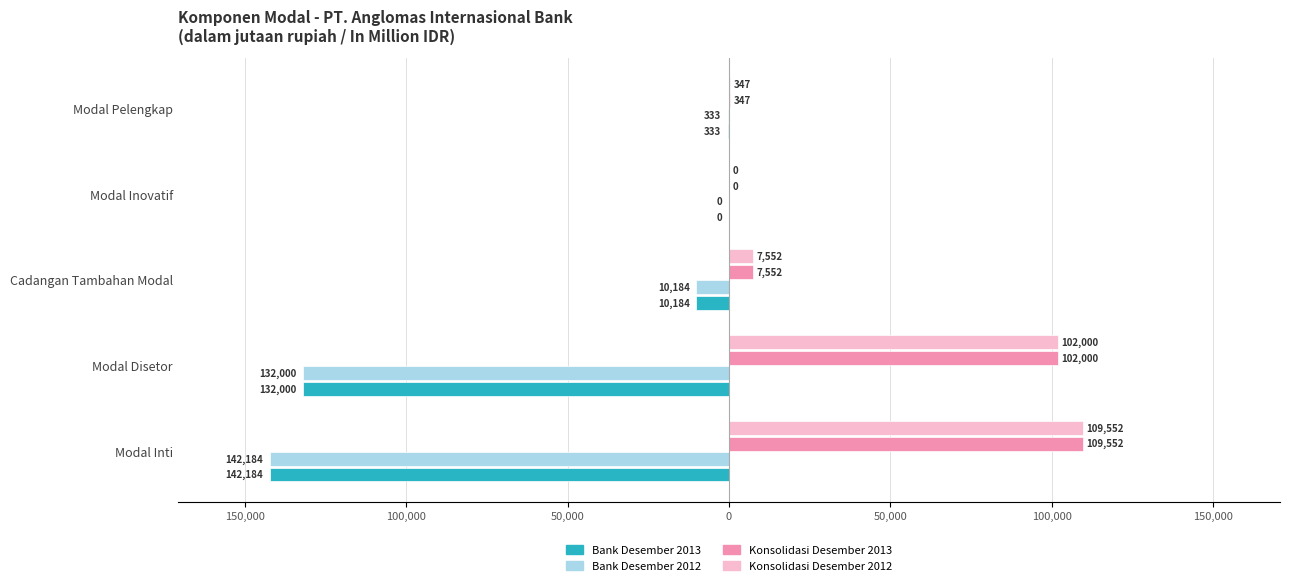

What is the difference between the second highest and second lowest values in the Bank Desember 2013 series?

131667